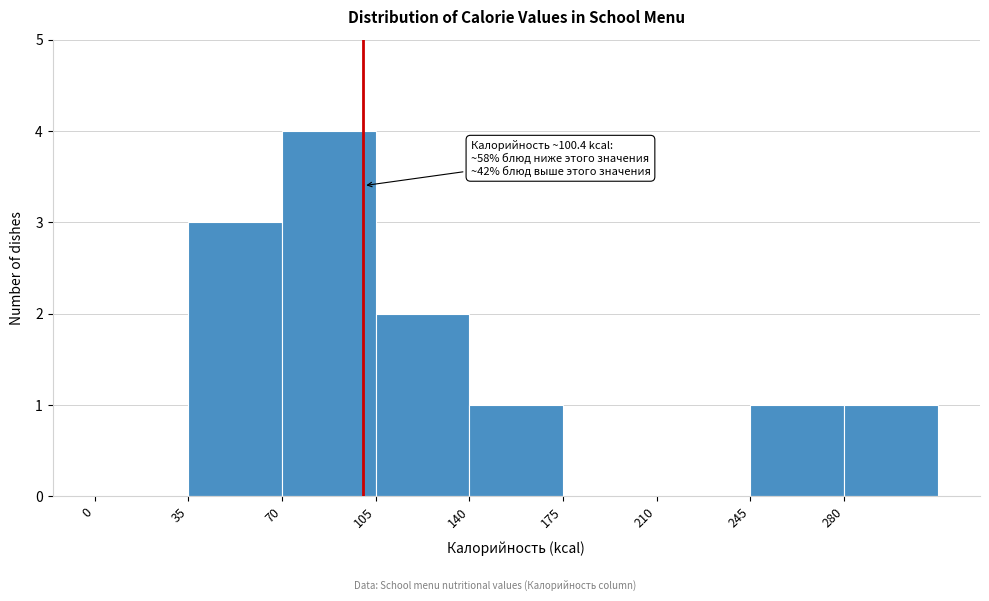

Which range on the x-axis has the tallest bar?

70 to 105